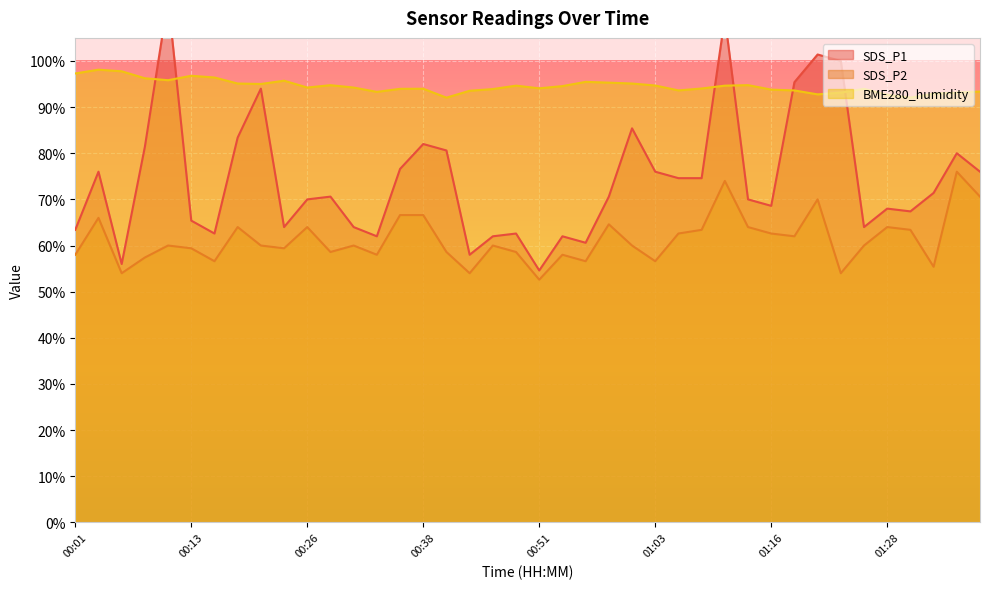

What is the sum of all SDS_P2 values?

2450.2